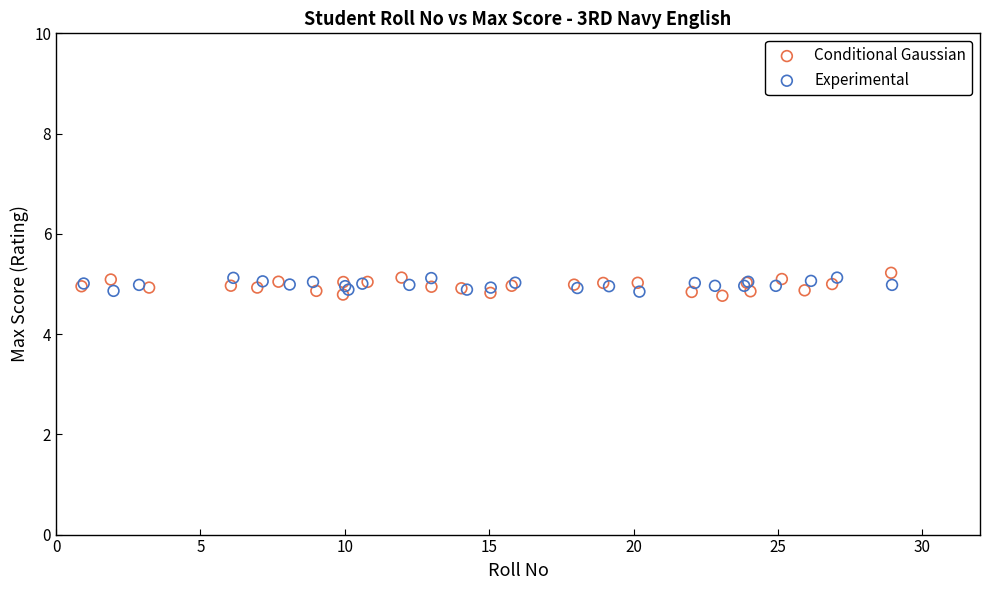

What are all the series names shown in the legend?

Conditional Gaussian, Experimental